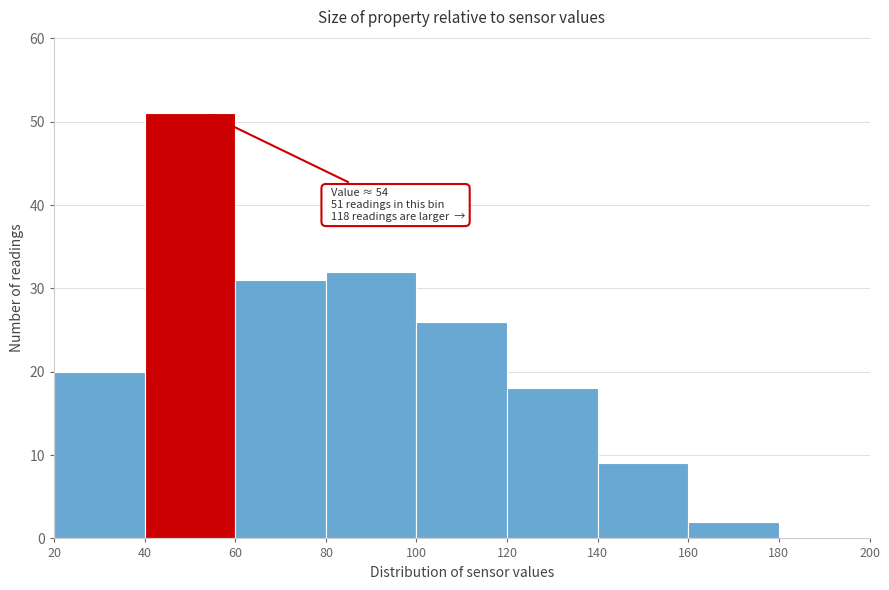

Over which range of the x-axis is the bar tallest?

40 to 60